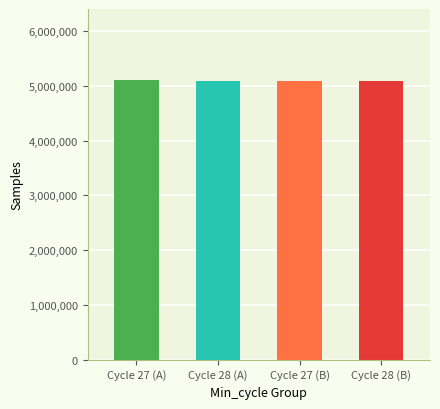

Where is the data nearest to the value 5091002?

Cycle 27 (B)